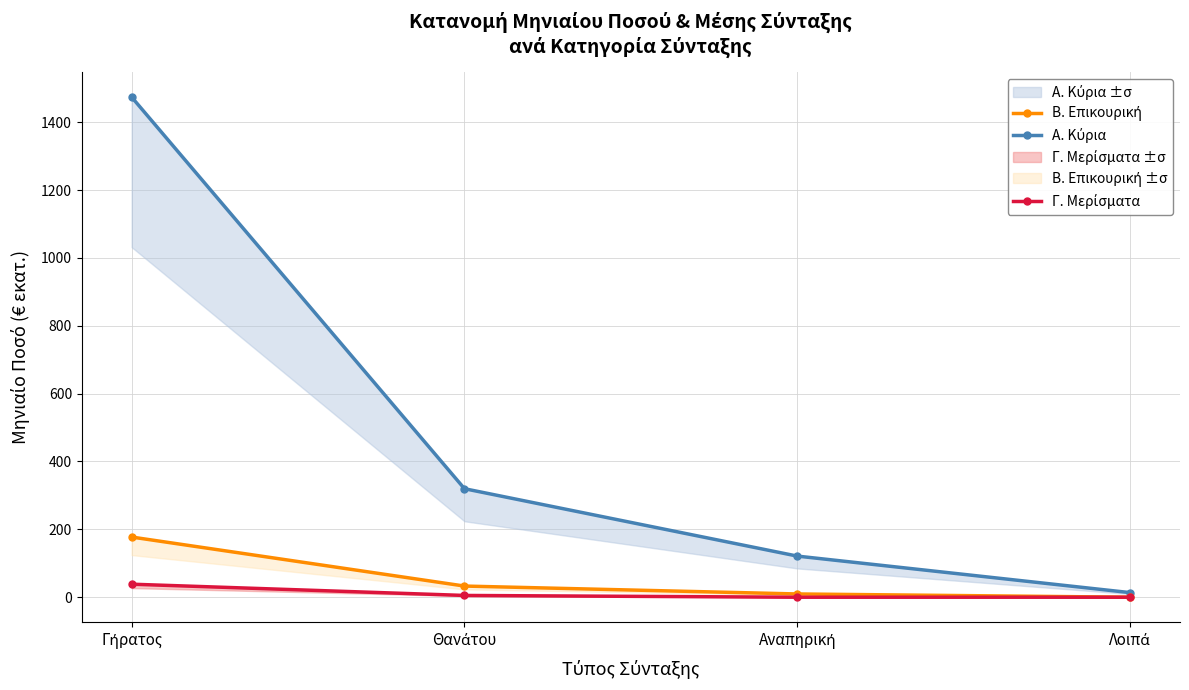

What is the average value of the Γ. Μερίσματα series?

10.9